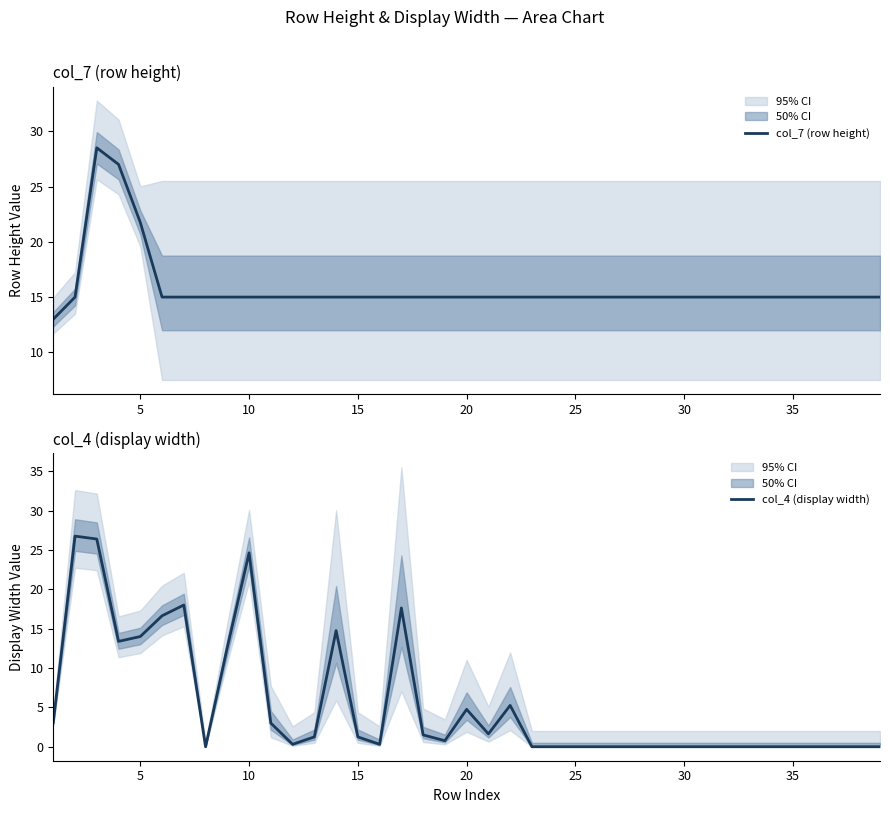

Where is col_7 (row height) nearest to the value 20?

5